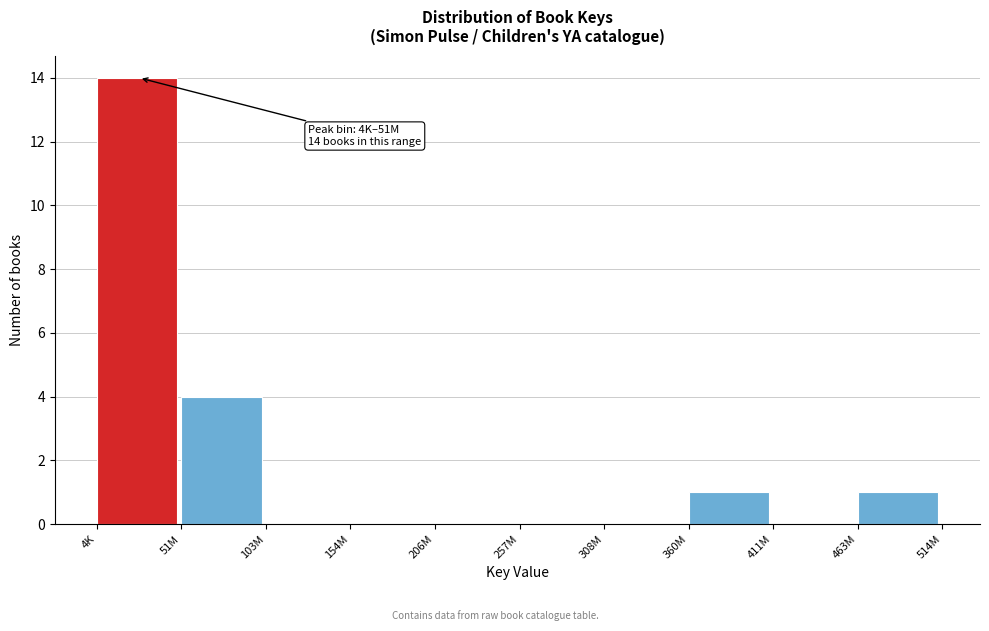

Reading left to right, transcribe all the data shown in this chart.

4K=14	51M=4	103M=0	154M=0	206M=0	257M=0	308M=0	360M=1	411M=0	463M=1